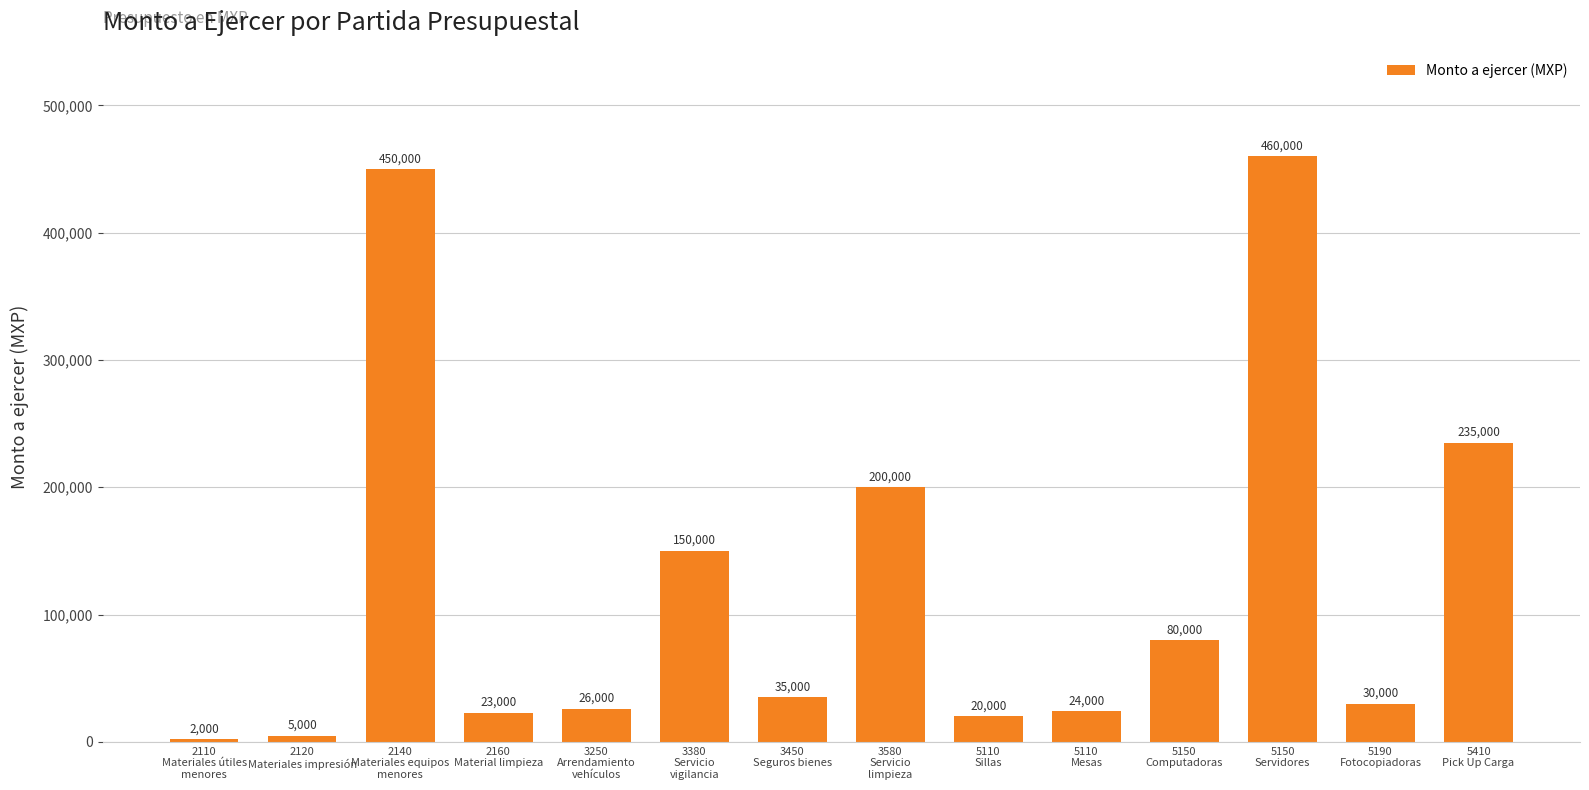

How many series are shown in this chart?

1